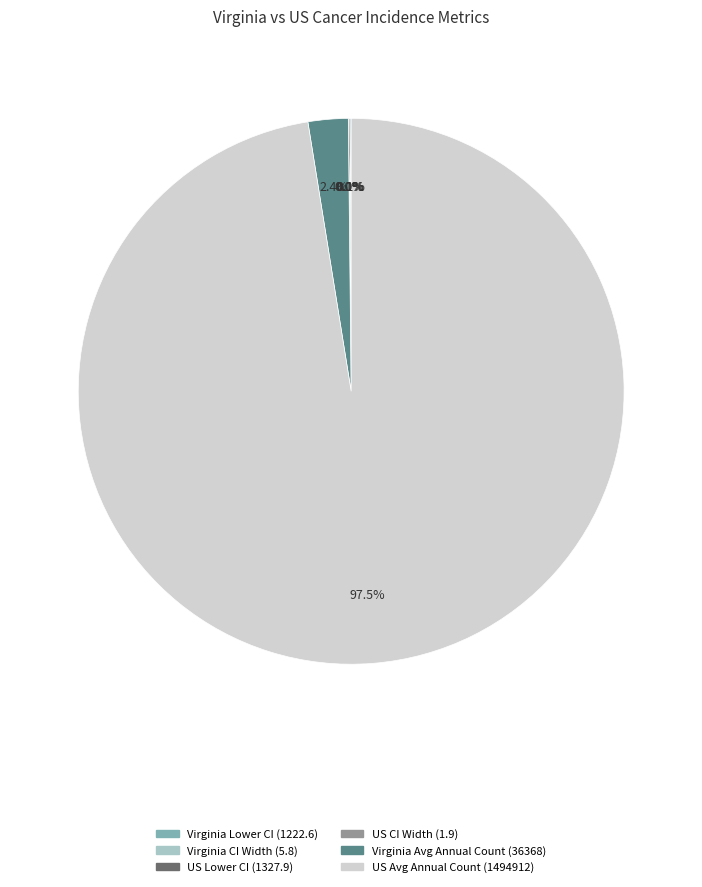

Which category has the biggest portion of the pie?

US Avg Annual Count (1494912)